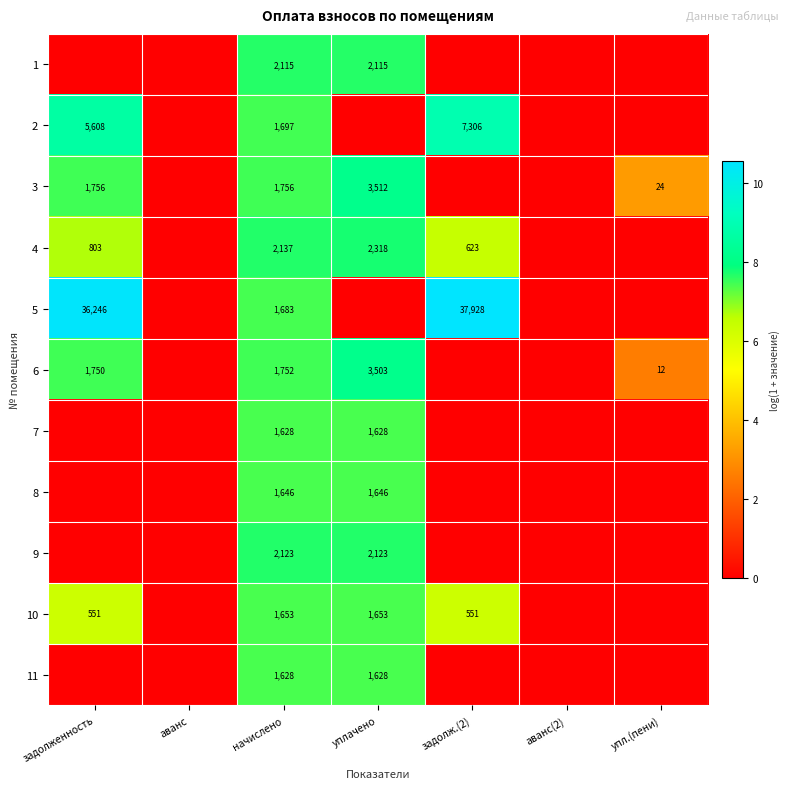

True or false: 2 has a value of 1697 at начислено.

True